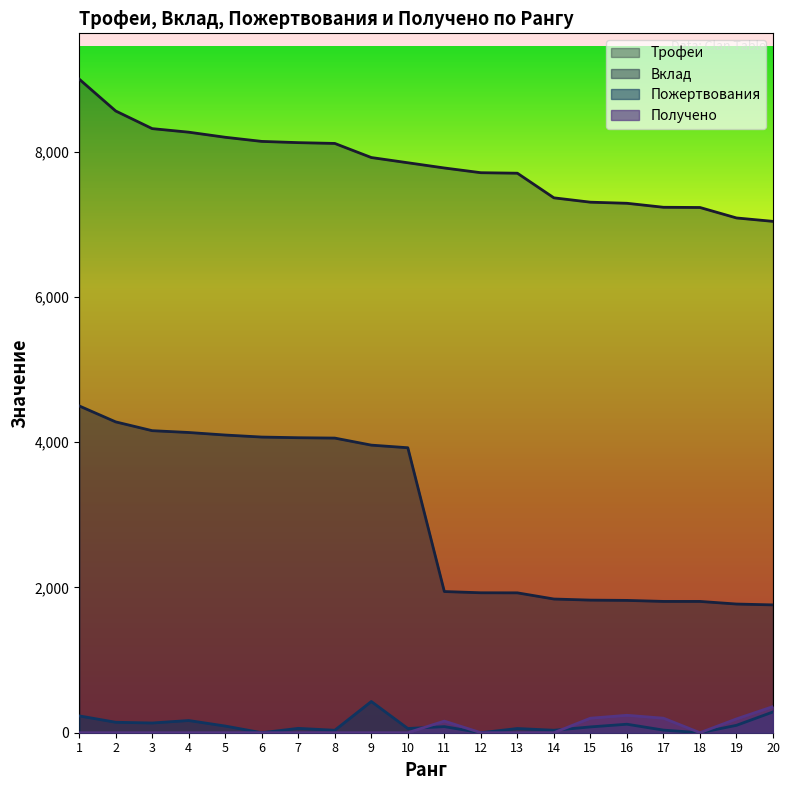

Where is Пожертвования nearest to the value 215?

1